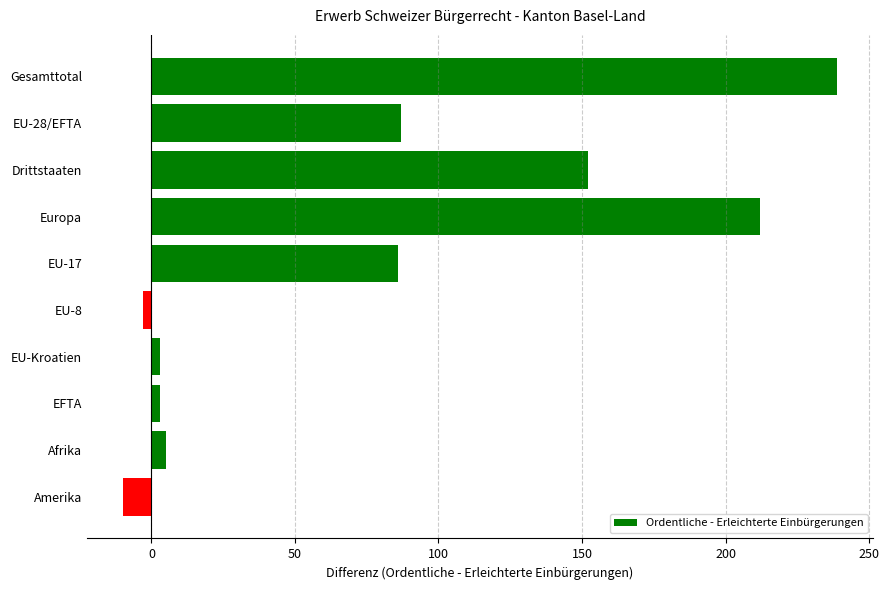

How many values are below zero?

2